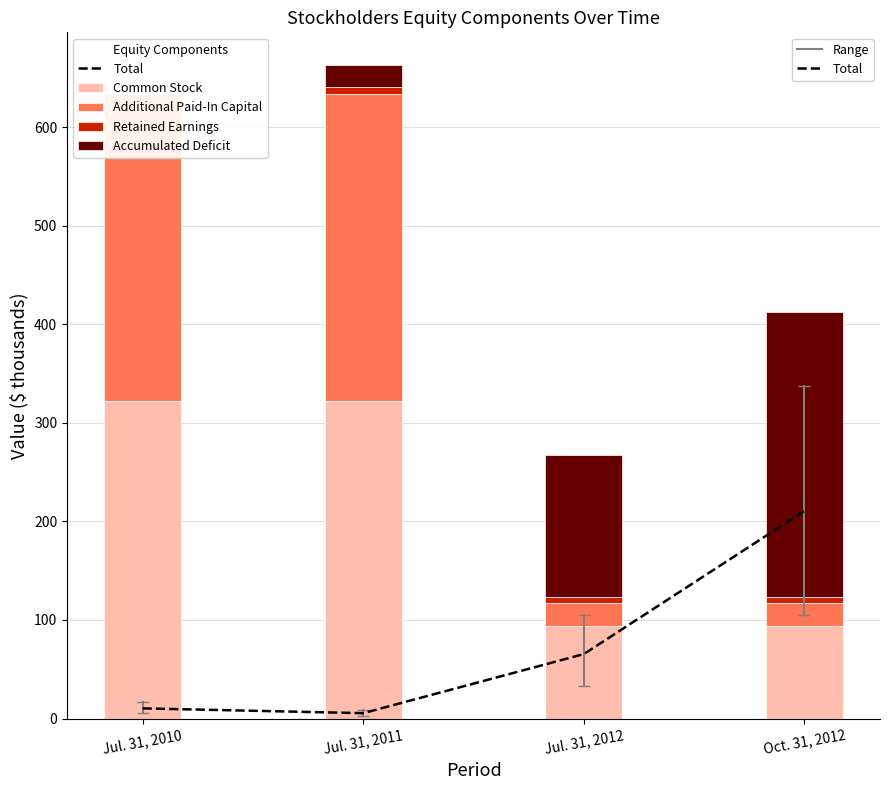

Reading left to right, transcribe all the data shown in this chart.

Total: Jul. 31, 2010=10.3	Jul. 31, 2011=5.4	Jul. 31, 2012=65.4	Oct. 31, 2012=210.7
Common Stock: Jul. 31, 2010=321.9	Jul. 31, 2011=321.9	Jul. 31, 2012=94.2	Oct. 31, 2012=94.2
Additional Paid-In Capital: Jul. 31, 2010=311.6	Jul. 31, 2011=311.6	Jul. 31, 2012=22.7	Oct. 31, 2012=22.7
Retained Earnings: Jul. 31, 2010=0.0	Jul. 31, 2011=7.0	Jul. 31, 2012=6.9	Oct. 31, 2012=6.9
Accumulated Deficit: Jul. 31, 2010=0.0	Jul. 31, 2011=22.7	Jul. 31, 2012=143.8	Oct. 31, 2012=289.1